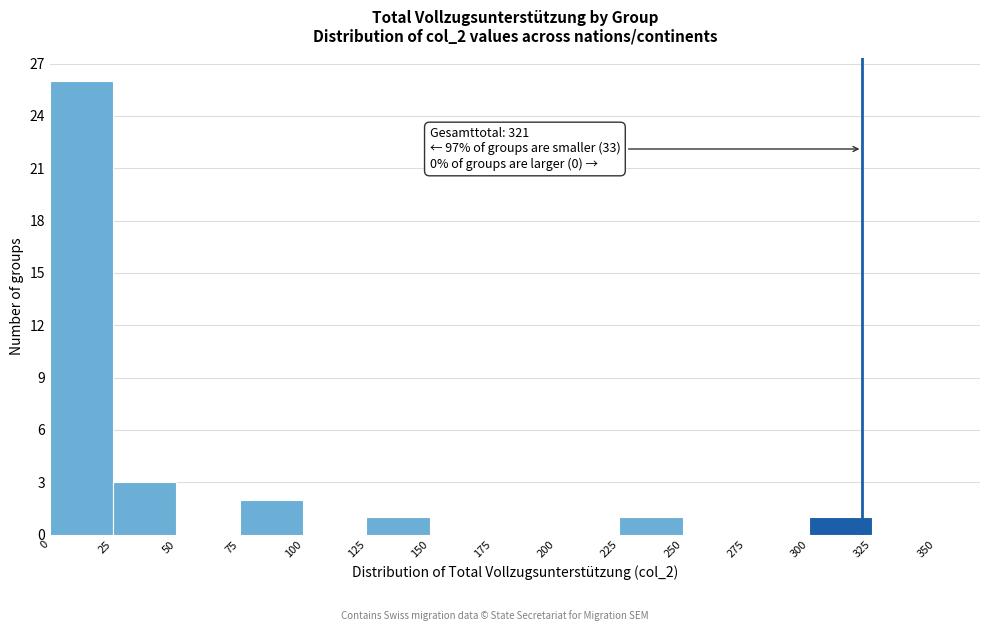

Over which range of the x-axis is the bar tallest?

0 to 25